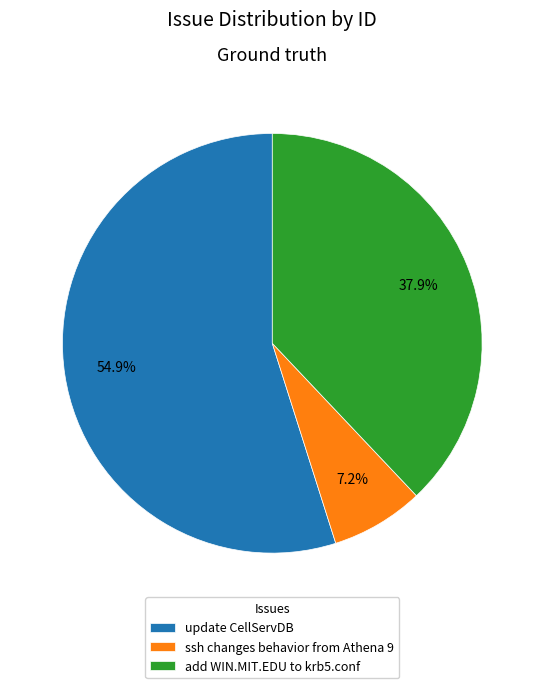

To the nearest percent, what is the average slice percentage?

33%